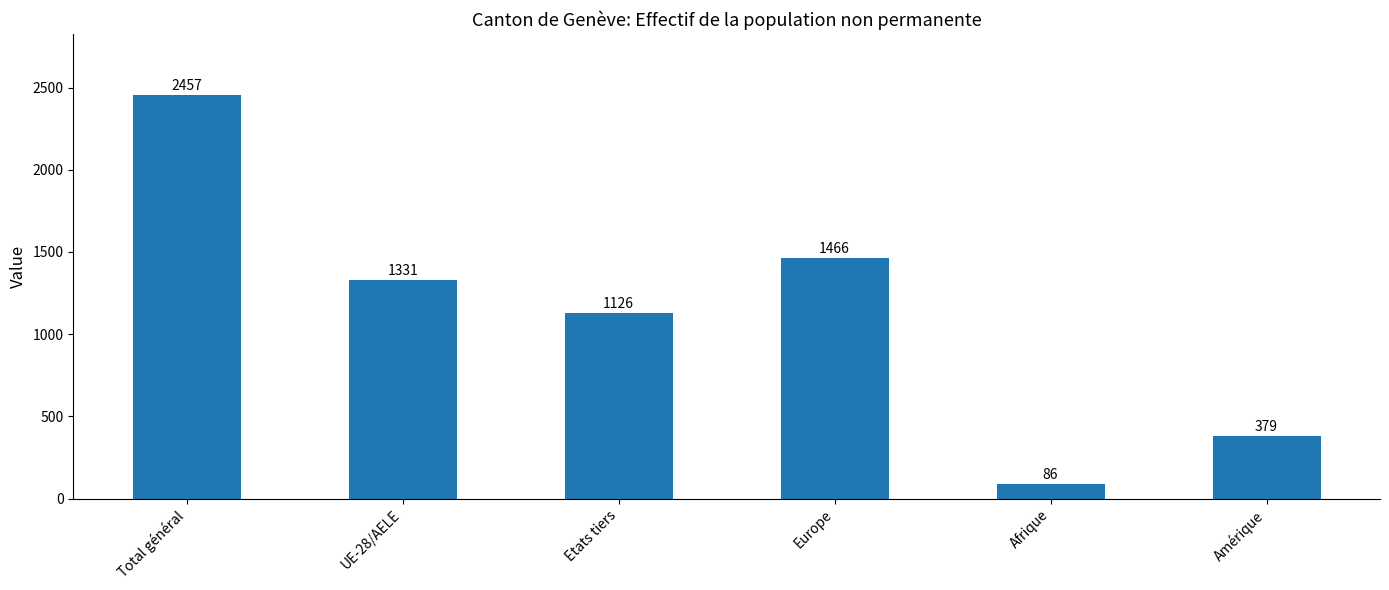

Reading right to left, list all the values displayed in this chart.

Amérique=379	Afrique=86	Europe=1466	Etats tiers=1126	UE-28/AELE=1331	Total général=2457